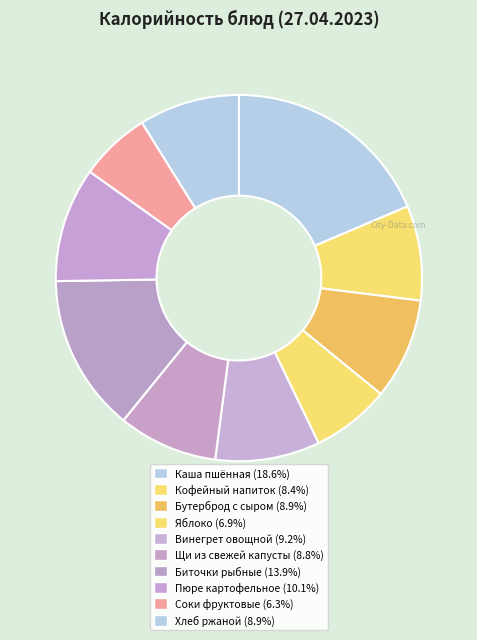

True or false: Кофейный напиток accounts for 1% of the total.

False